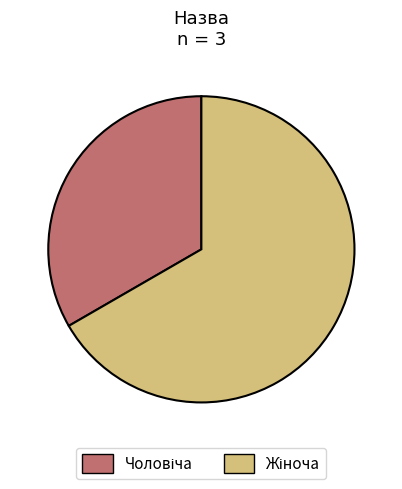

Which has a higher value, Чоловіча or Жіноча?

Жіноча